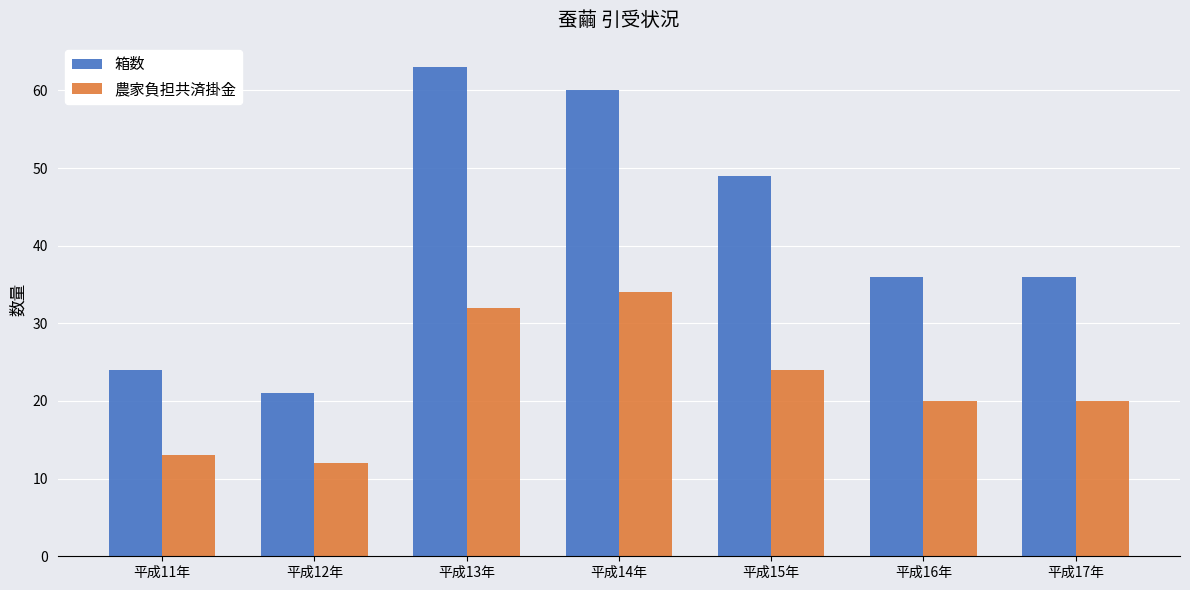

Where does the 箱数 series first go above 36?

平成13年